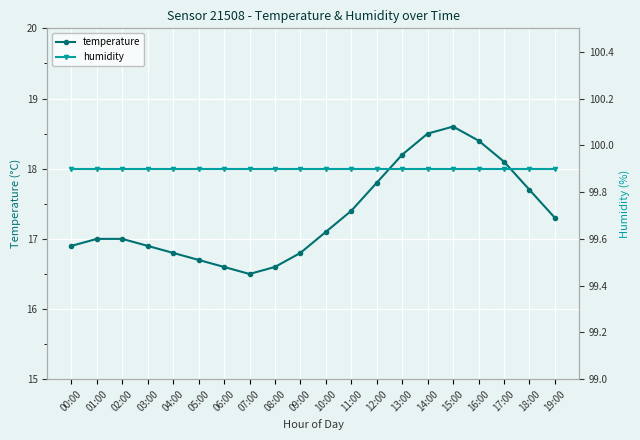

True or false: humidity and temperature intersect in this chart.

False